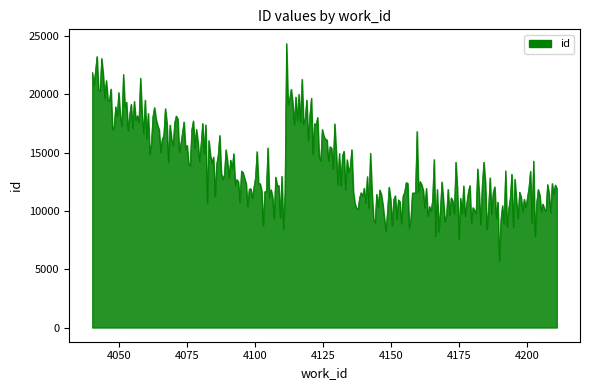

What is the greatest value displayed?

24357.0